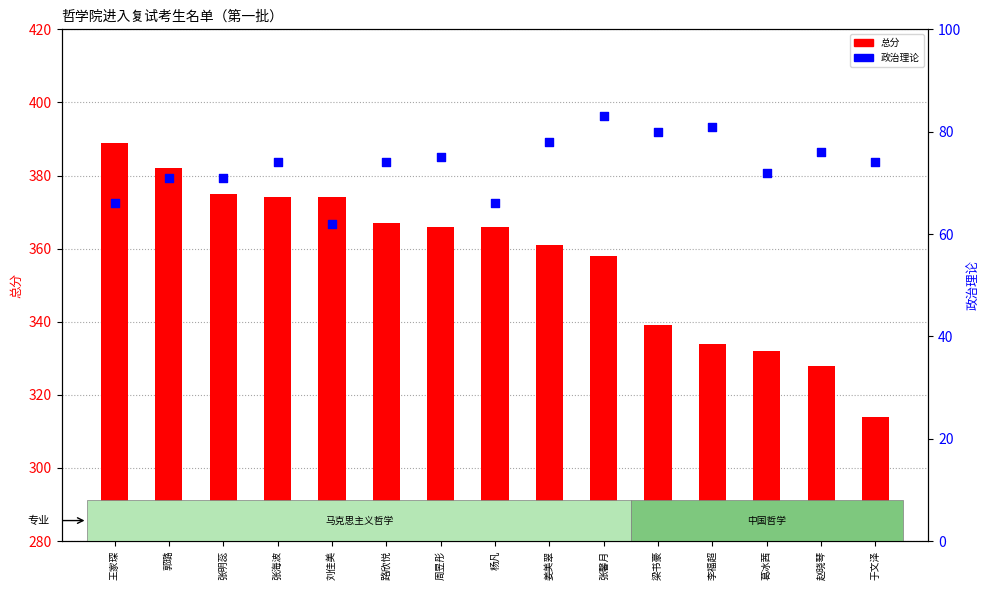

Which series has the largest total across all categories?

总分